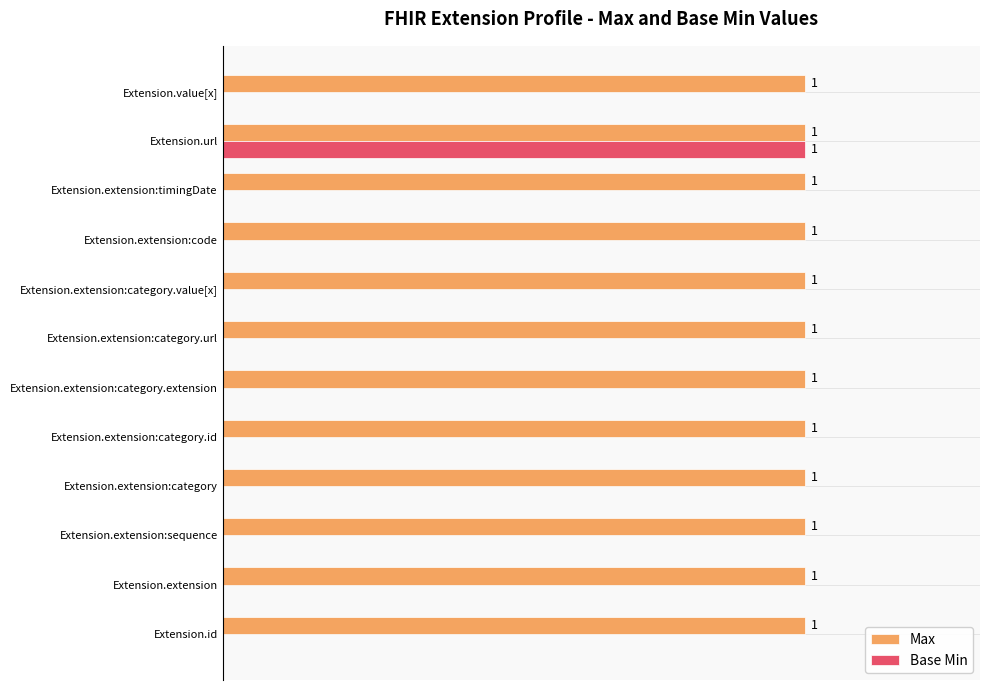

At which category is the sum across all series the highest?

Extension.url